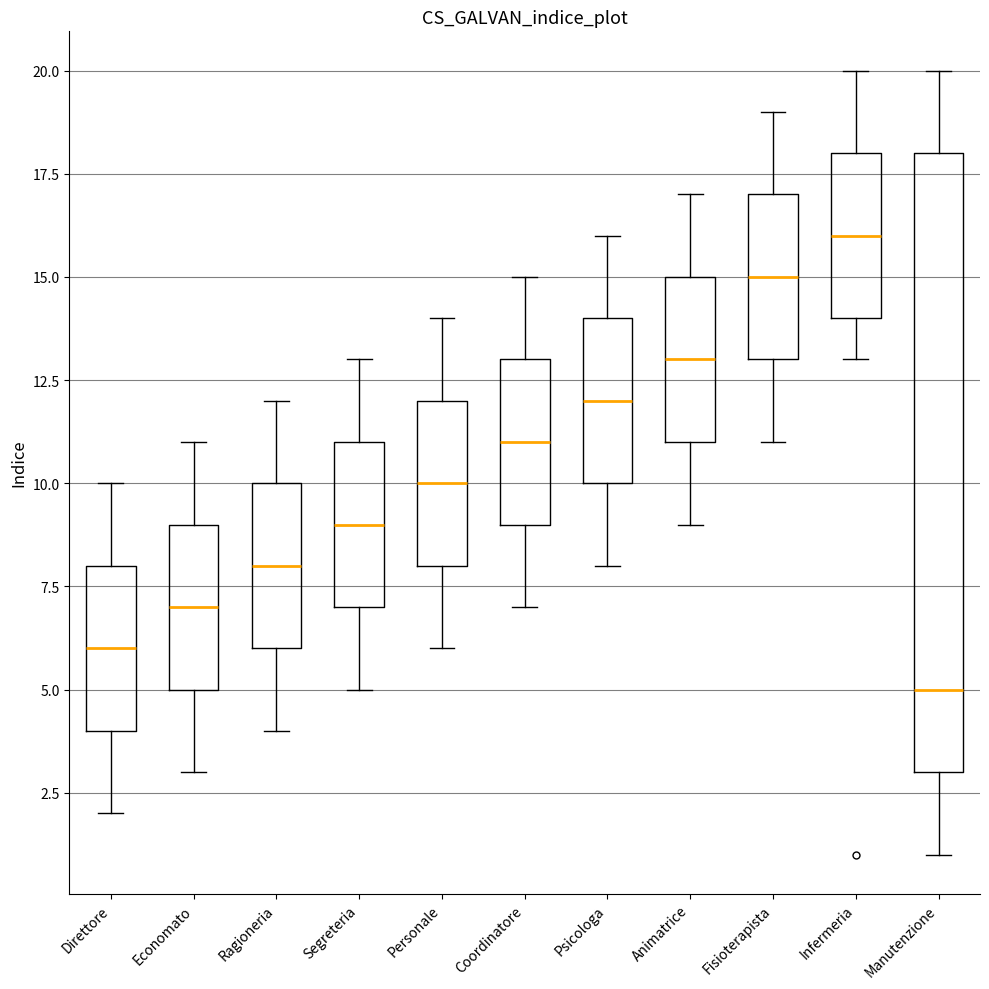

Which box is the tallest, from its lower edge to its upper edge?

Manutenzione